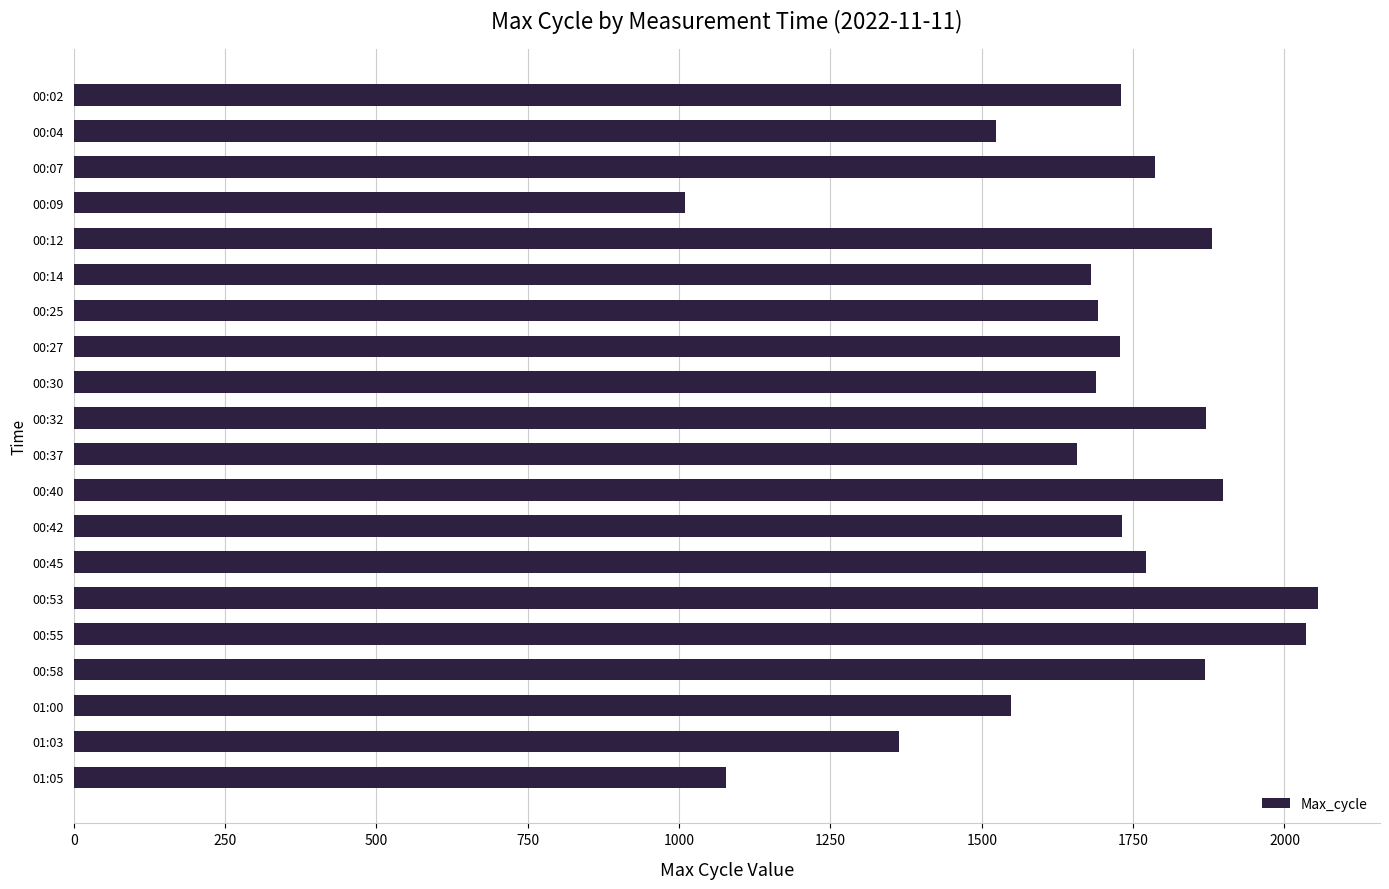

The value at 01:05 is 1602. True or false?

False